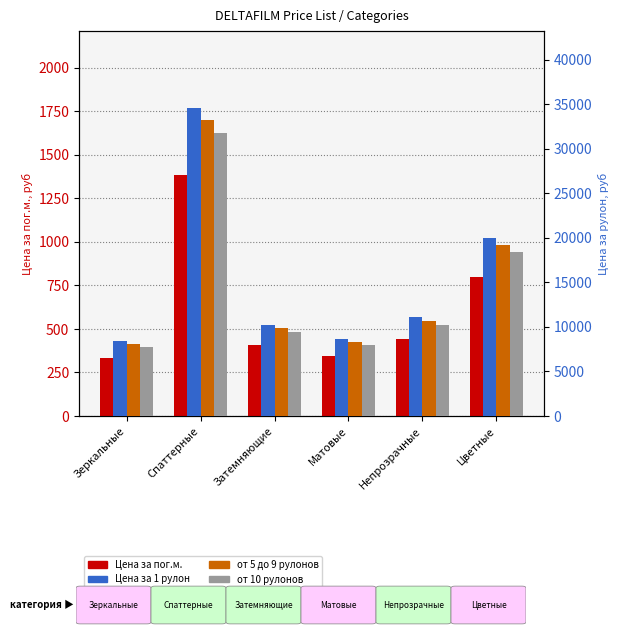

The value of от 10 рулонов at Затемняющие is 9450. True or false?

True